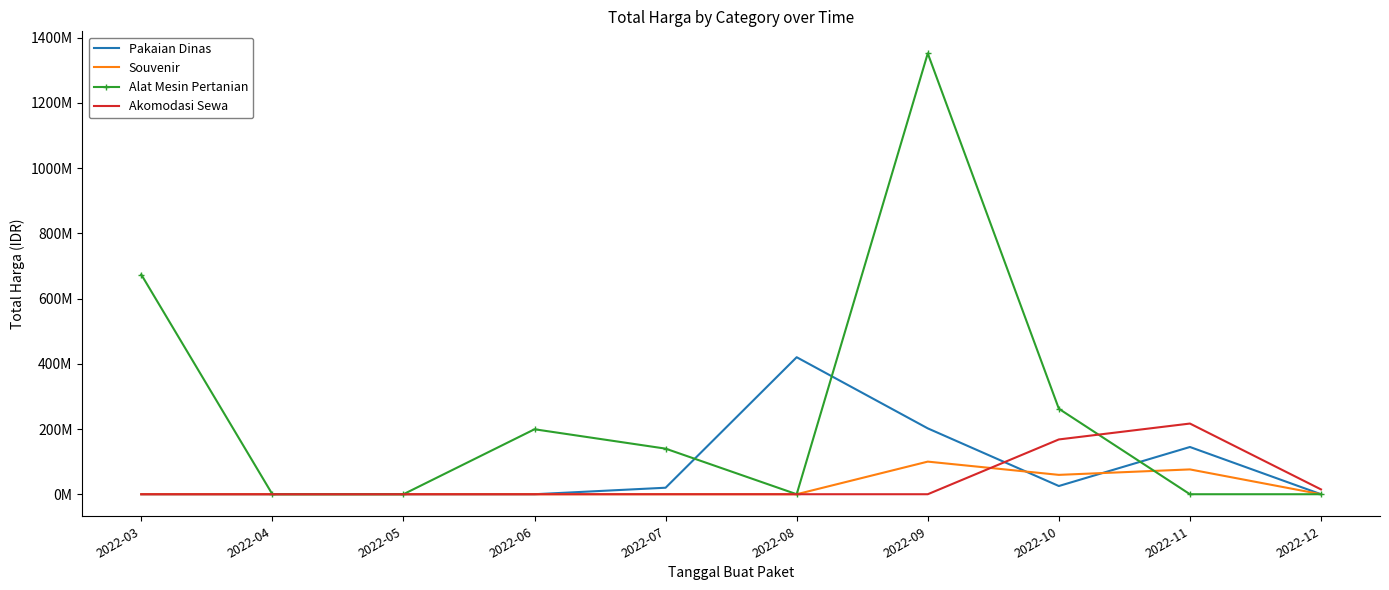

What is the spread (max minus min) of values at 2022-12?

14750000